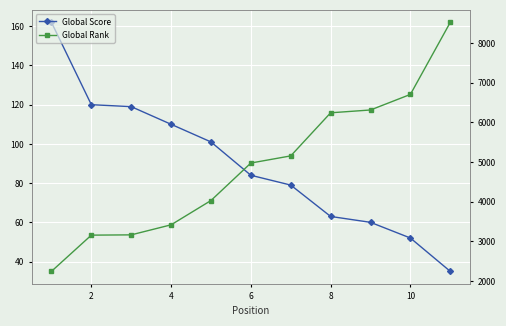

What is the difference between the maximum and minimum values in the Global Score series?

127